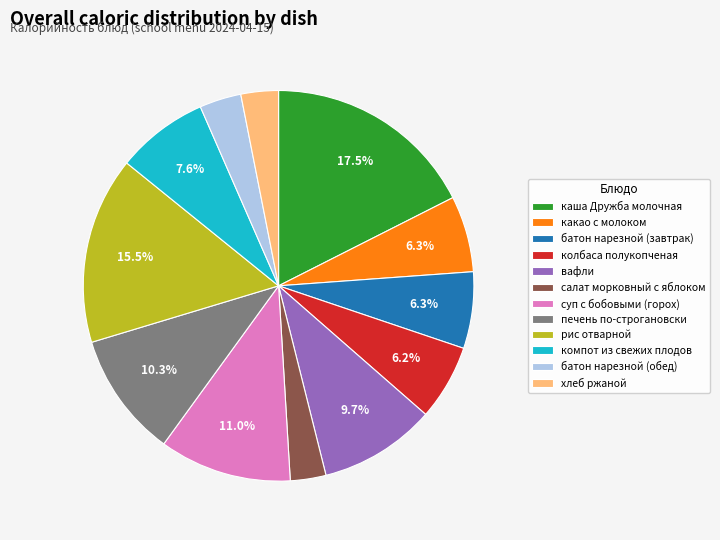

How many slices are in this pie chart?

12